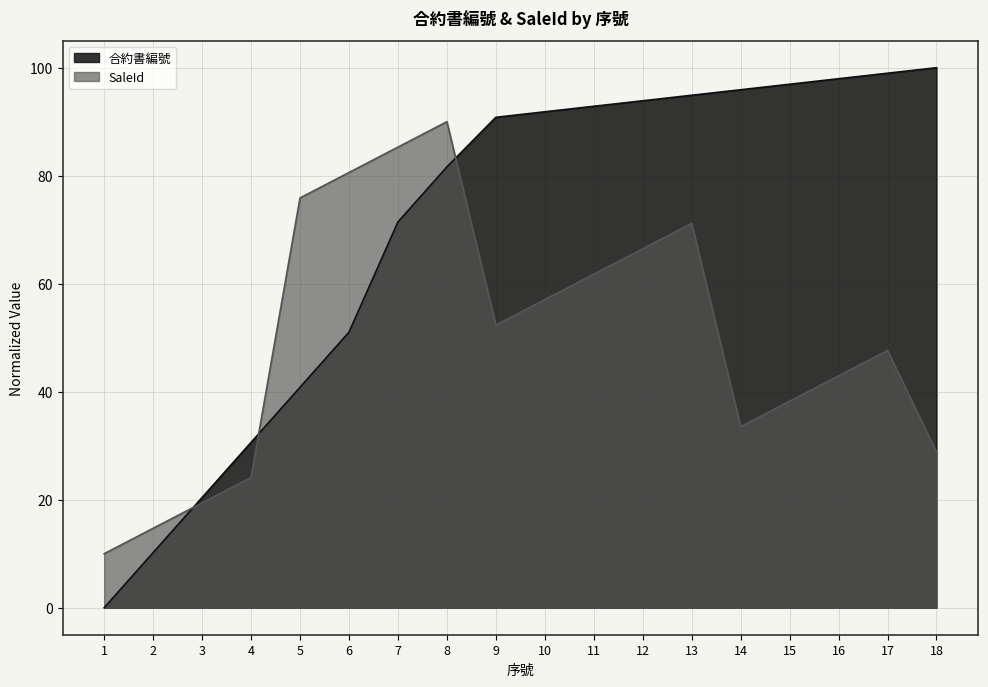

Between 1 and 2, which series saw the biggest shift?

合約書編號